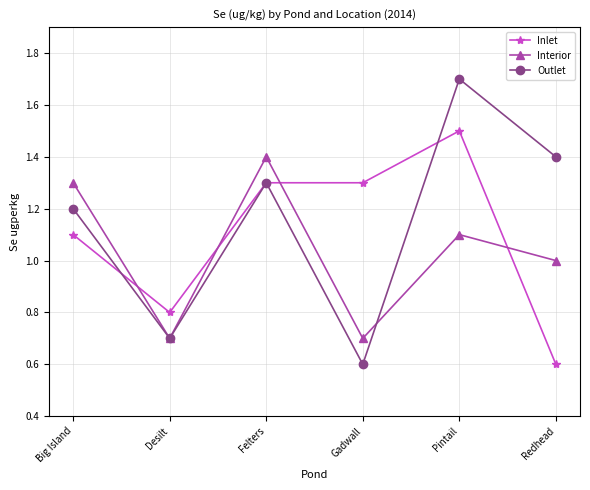

Is the value of Interior at Pintail greater than the value of Inlet at Redhead?

Yes